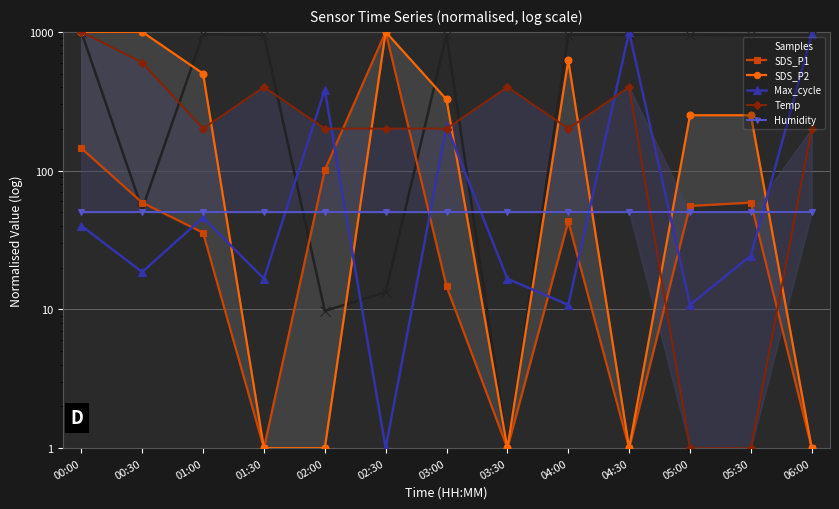

Rank the series at 05:00 from lowest to highest value.

Temp, Max_cycle, Humidity, SDS_P1, SDS_P2, Samples